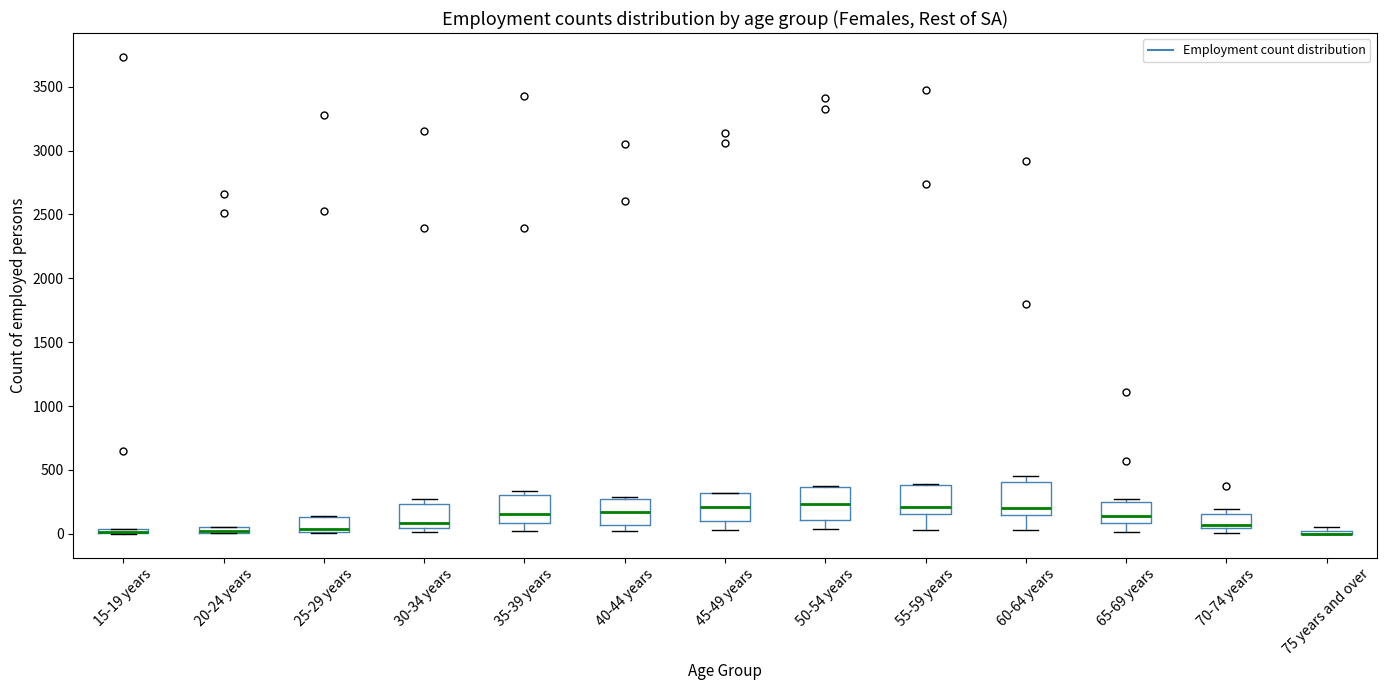

Where does the median line of the box for 45-49 years sit on the y-axis? The values are not printed on the chart, so give them approximately, as read against the axis.

200